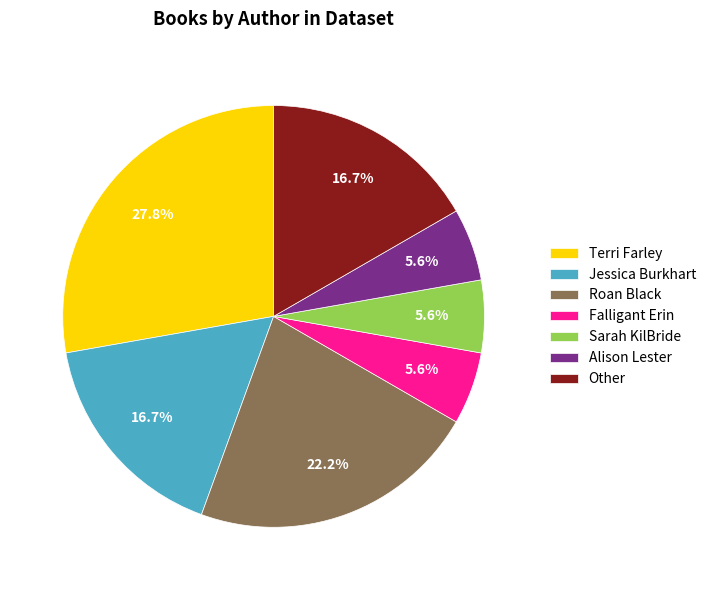

Between Falligant Erin and Terri Farley, which is larger?

Terri Farley